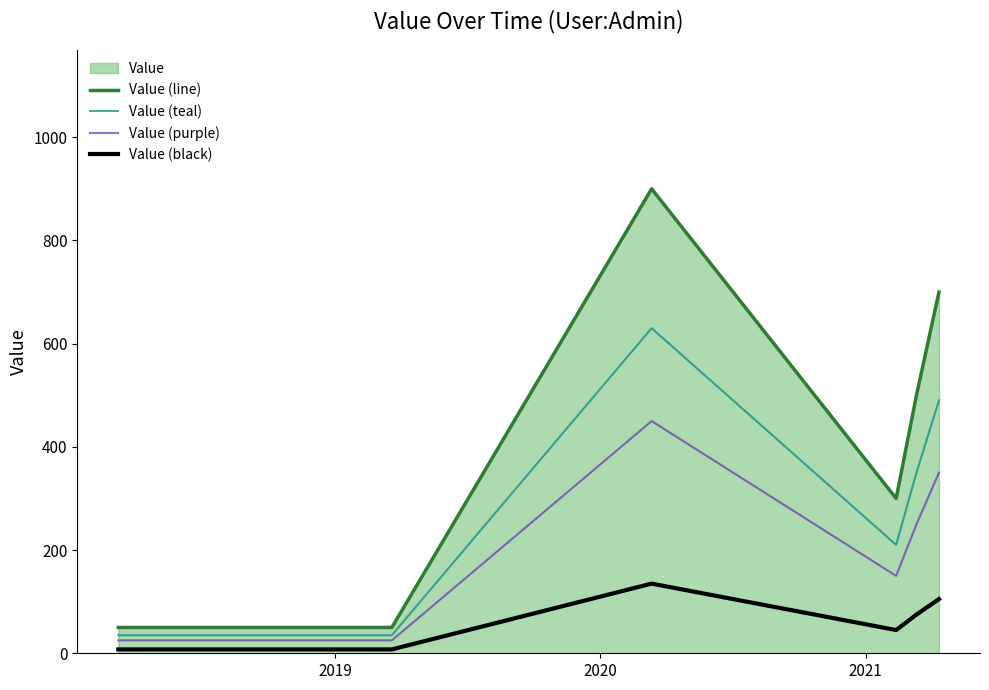

How many data points in Value (teal) are less than 350?

3